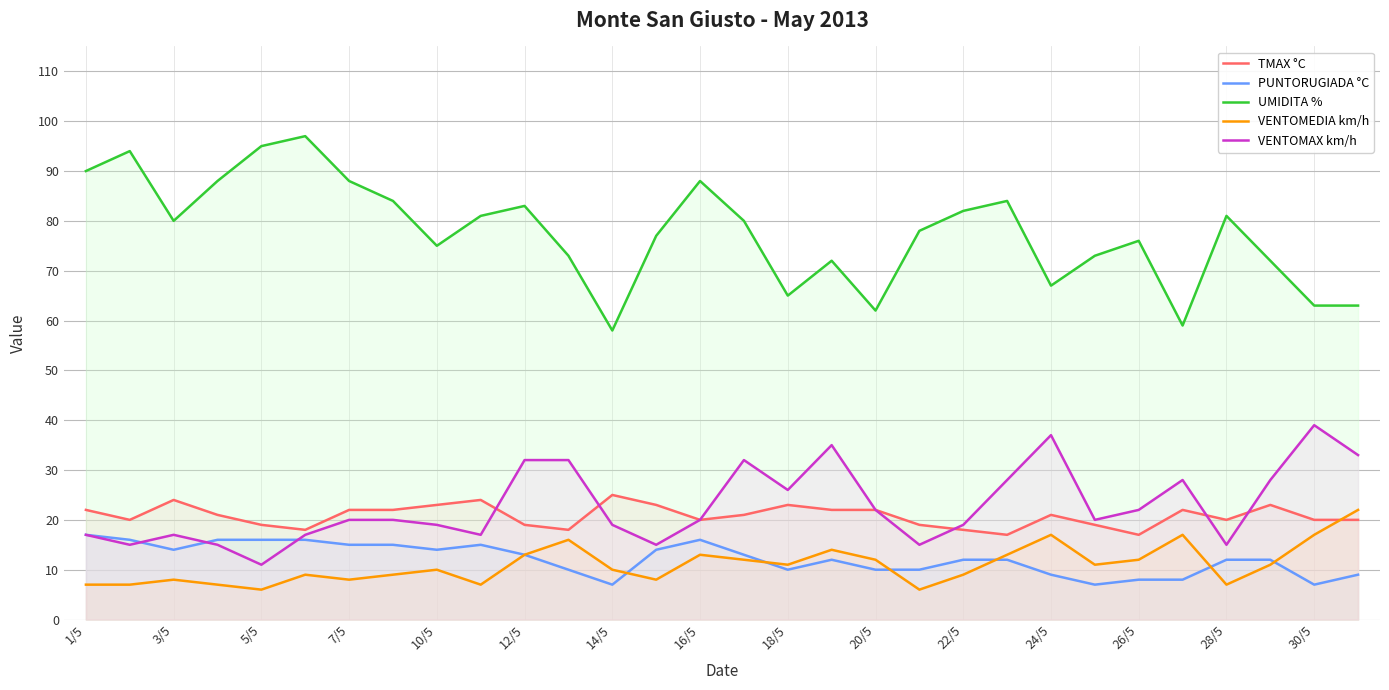

Where does the VENTOMEDIA km/h series first go above 11?

12/5